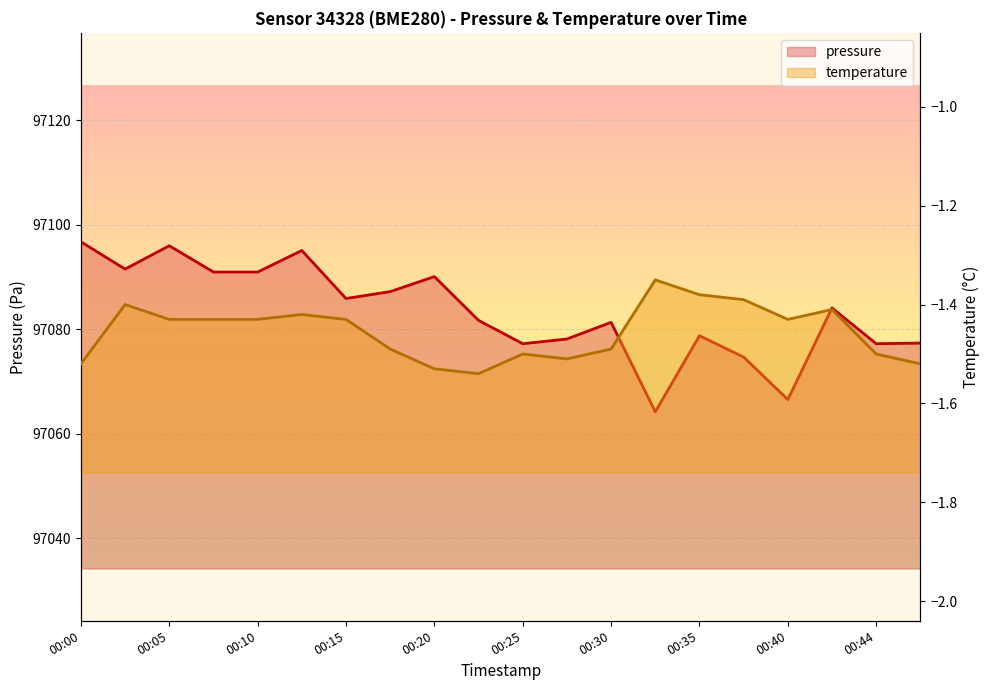

True or false: pressure has more than 1 interior local peaks.

True